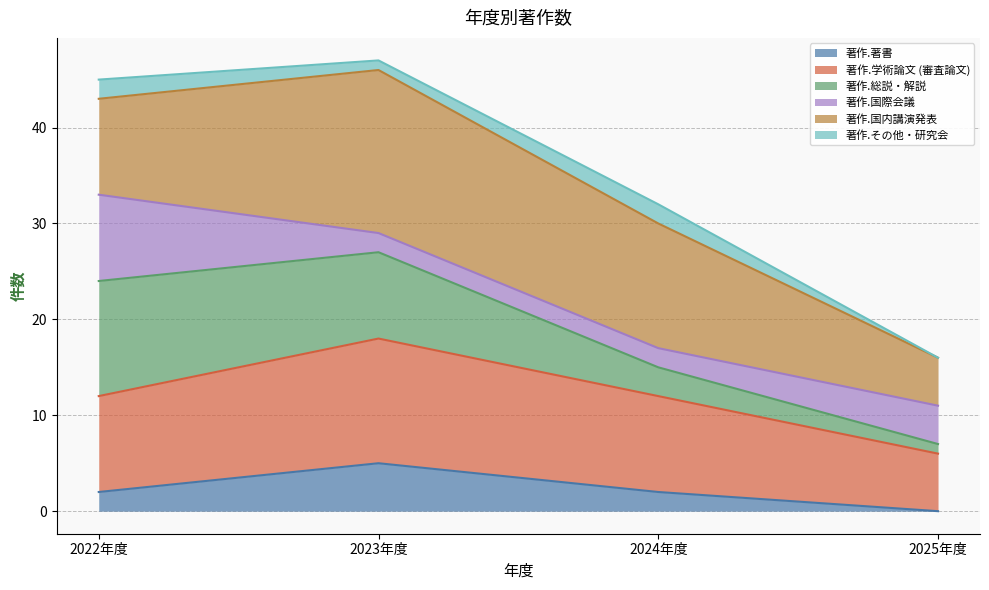

What is the highest value of the 著作.著書 series?

5